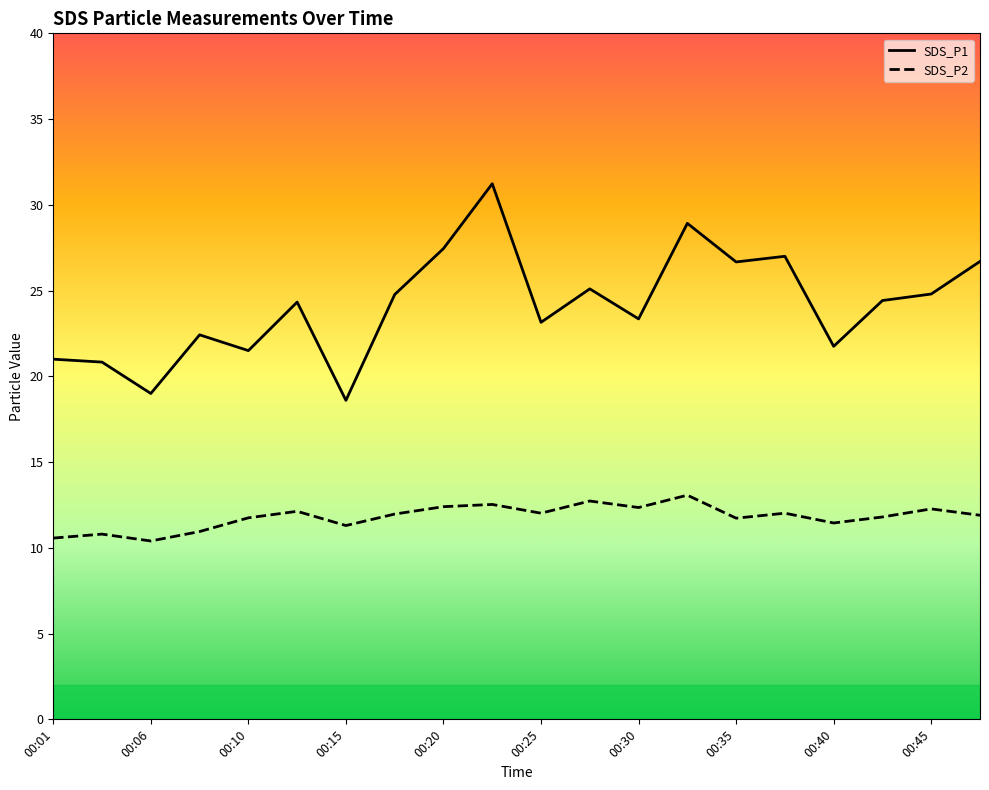

True or false: SDS_P2 and SDS_P1 intersect in this chart.

False